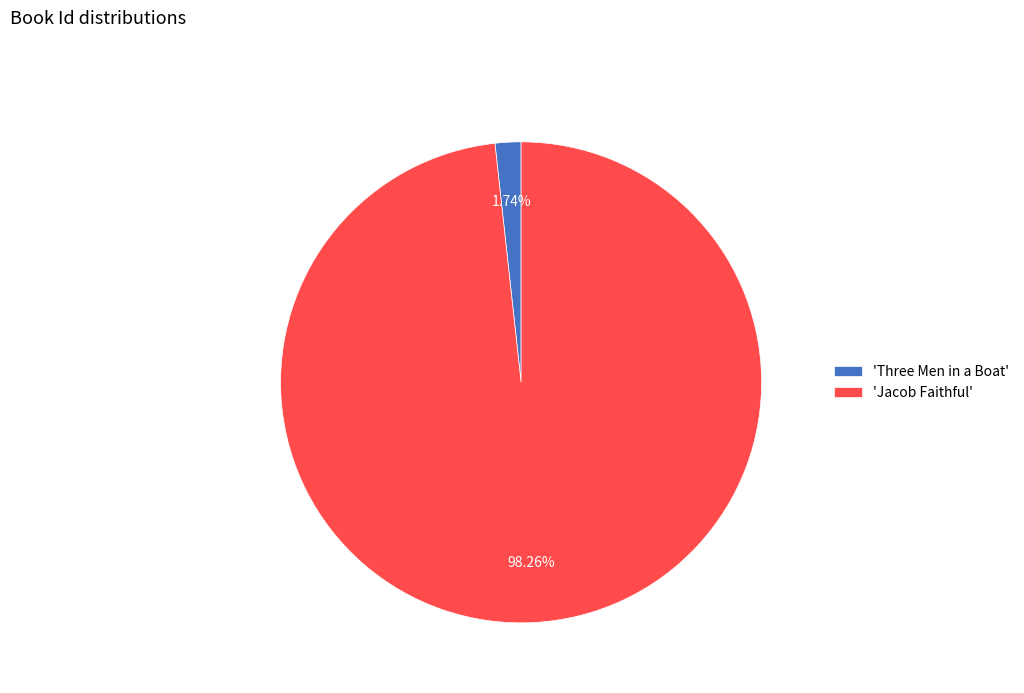

How many segments does this pie chart have?

2